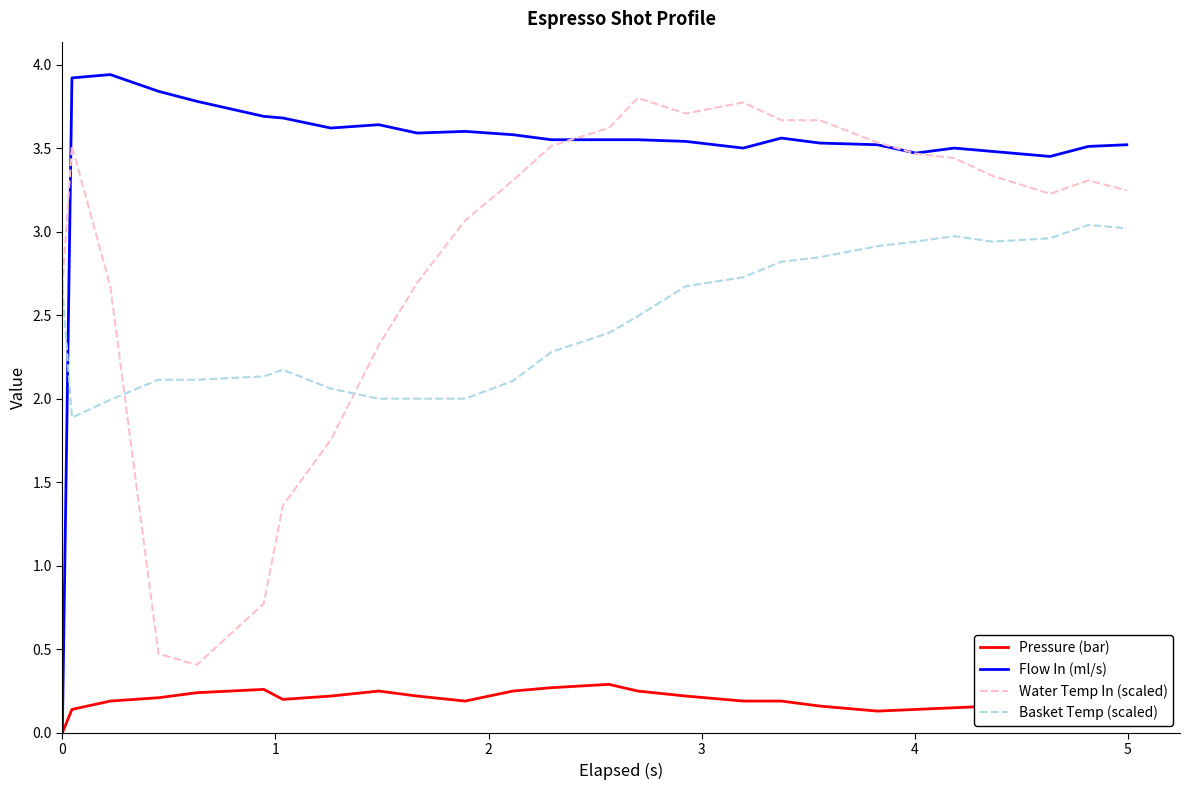

What is the greatest value displayed?

3.9